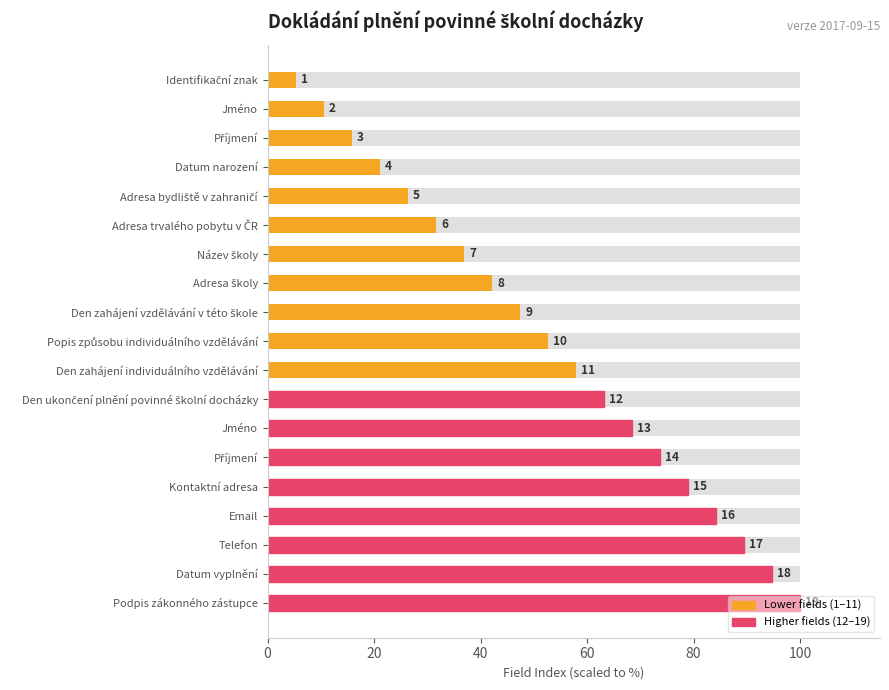

Reading left to right, what are all the values shown in this chart?

5.3	10.5	15.8	21.1	26.3	31.6	36.8	42.1	47.4	52.6	57.9	63.2	68.4	73.7	78.9	84.2	89.5	94.7	100.0